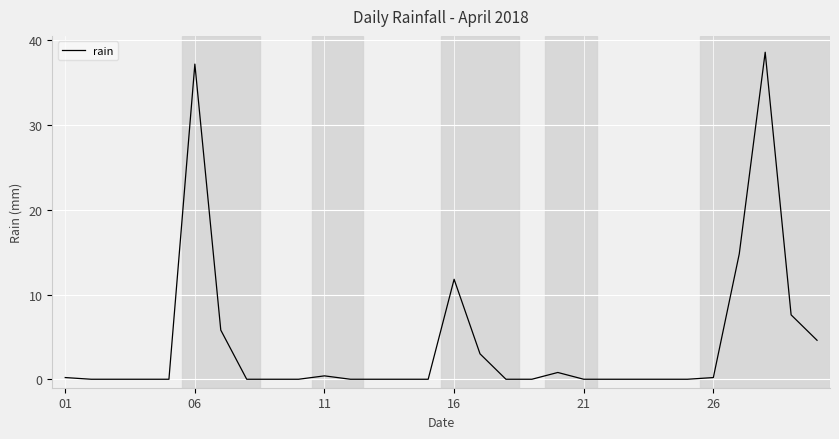

What is the difference between the maximum and minimum values?

38.6